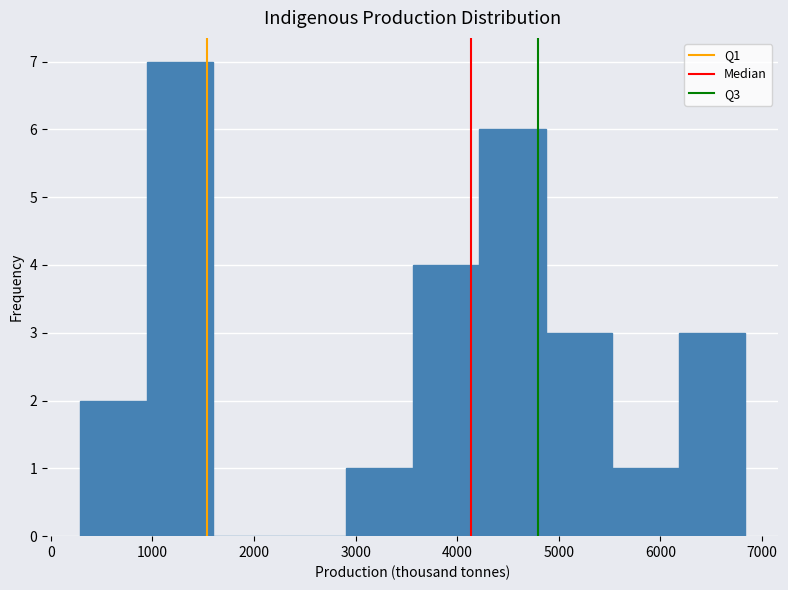

Reading left to right, transcribe this chart: for each bar, give the range it covers on the x-axis and its height. Neither the bar edges nor the heights are printed on the chart, so give them approximately, as read against the axes.

300 to 900: 2
900 to 1600: 7
1600 to 2300: 0
2300 to 2900: 0
2900 to 3600: 1
3600 to 4200: 4
4200 to 4900: 6
4900 to 5500: 3
5500 to 6200: 1
6200 to 6800: 3